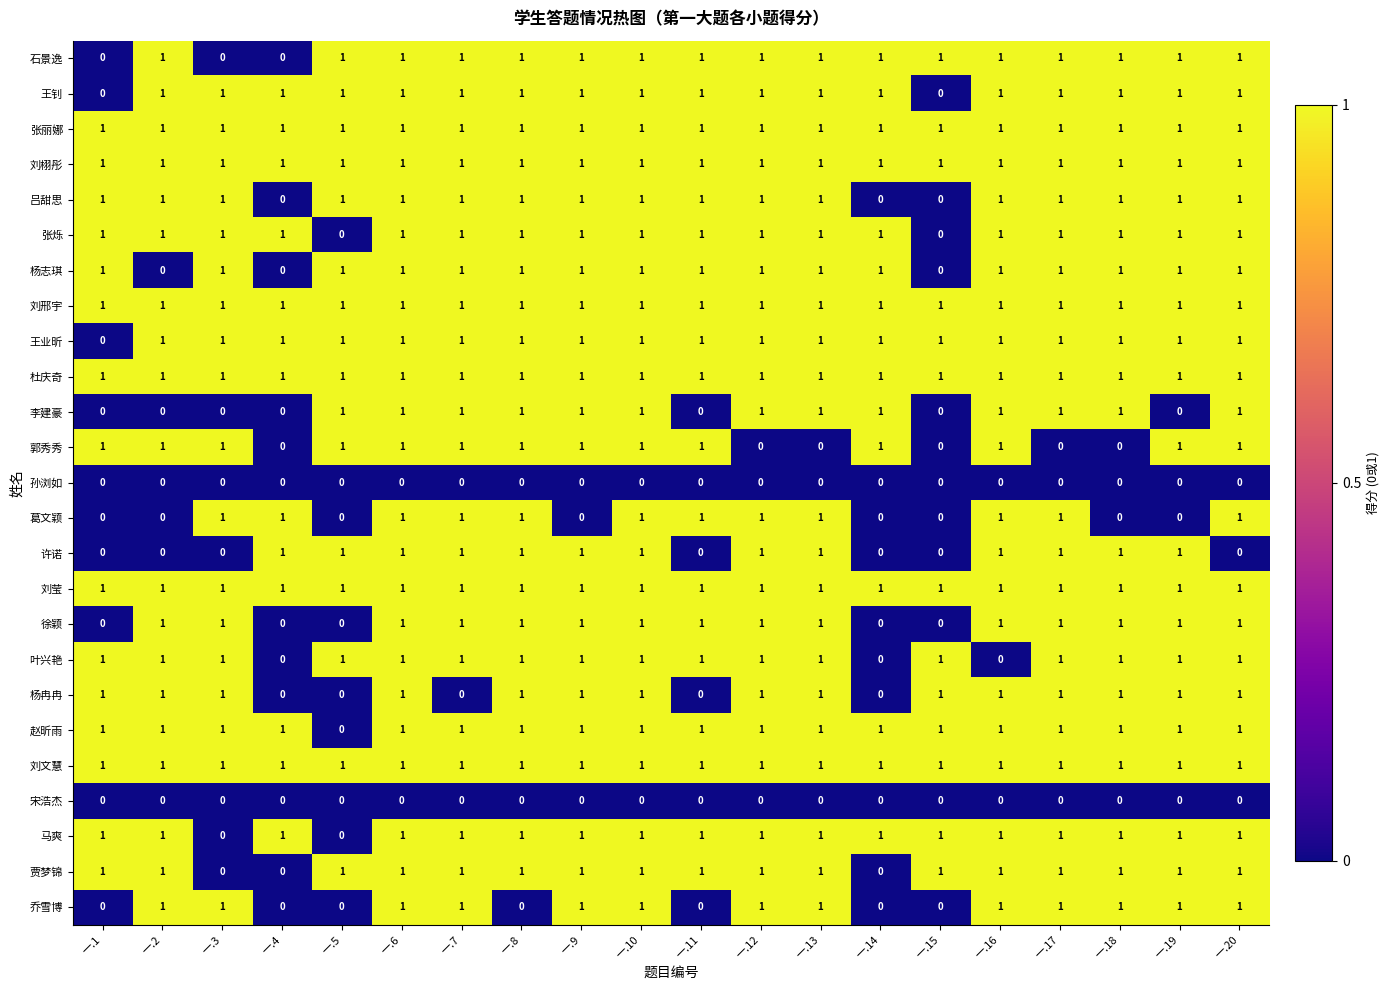

How many data points in 马爽 are less than 1?

2